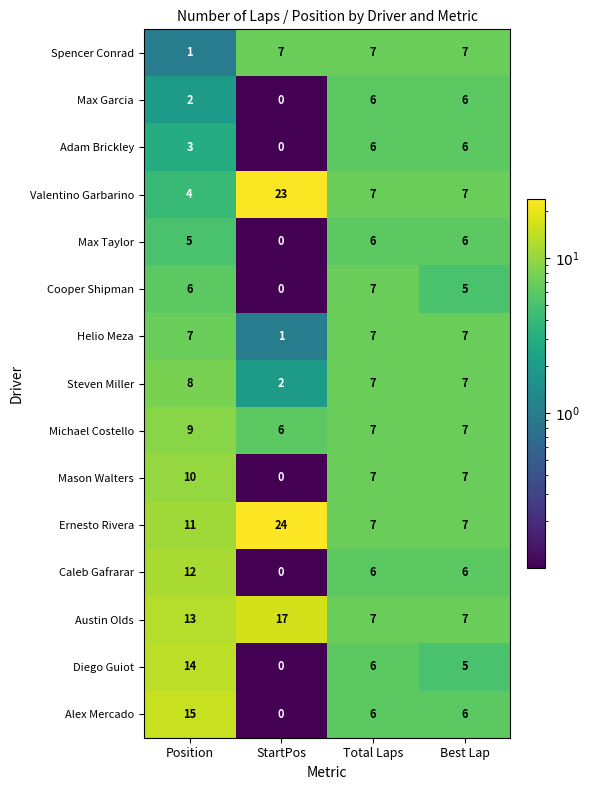

What is the sum of all Helio Meza values?

22